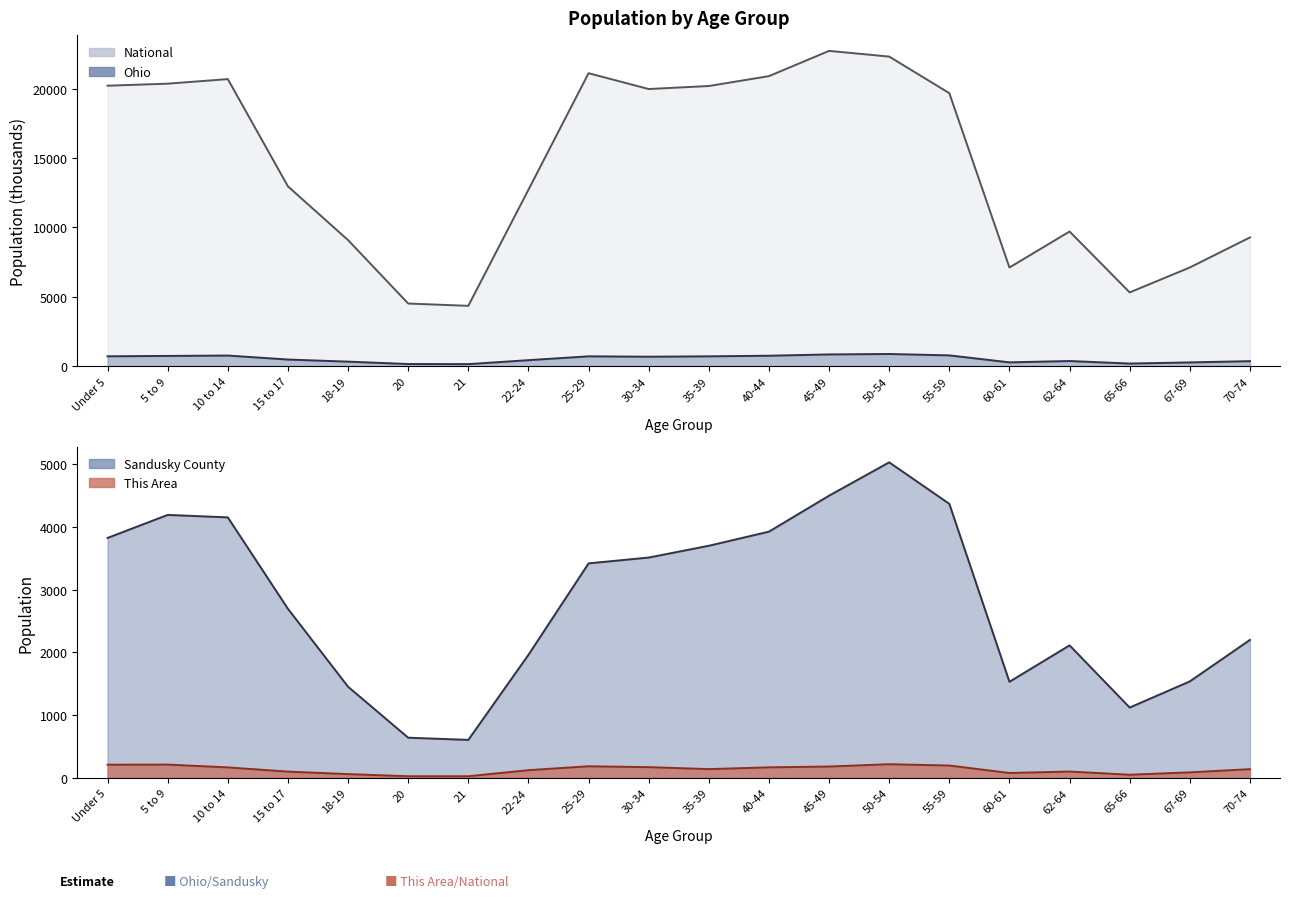

Which series has the largest total across all categories?

National